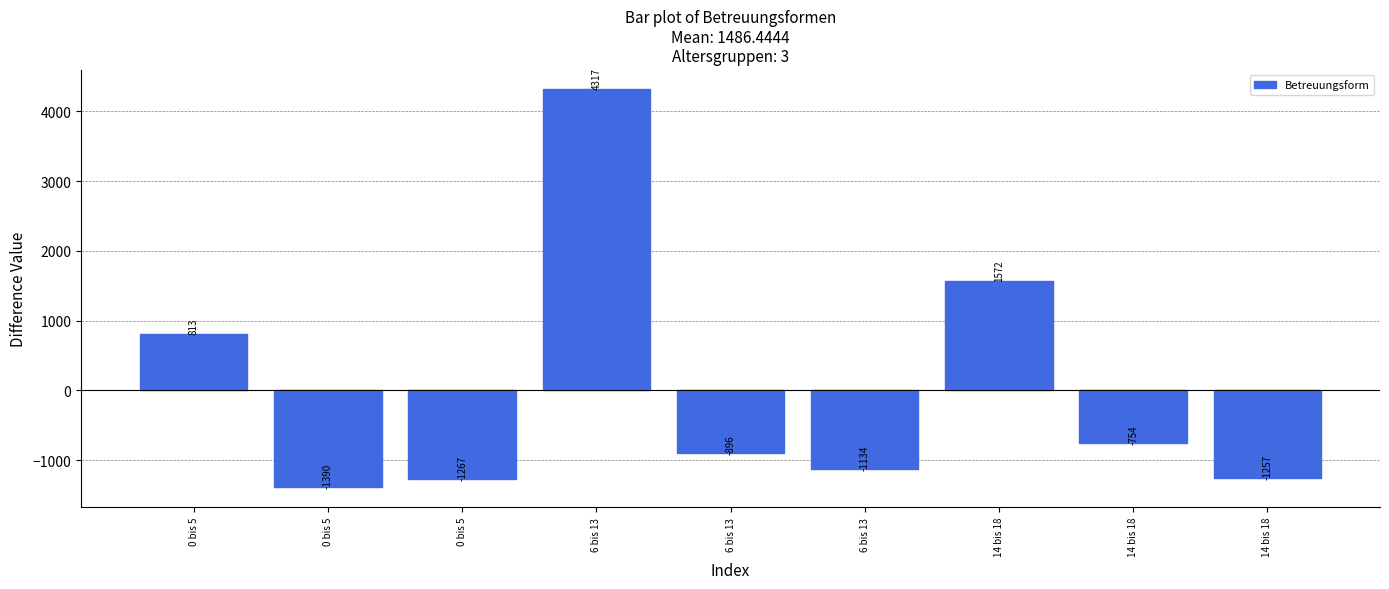

Which category has the highest value across all series?

6 bis 13